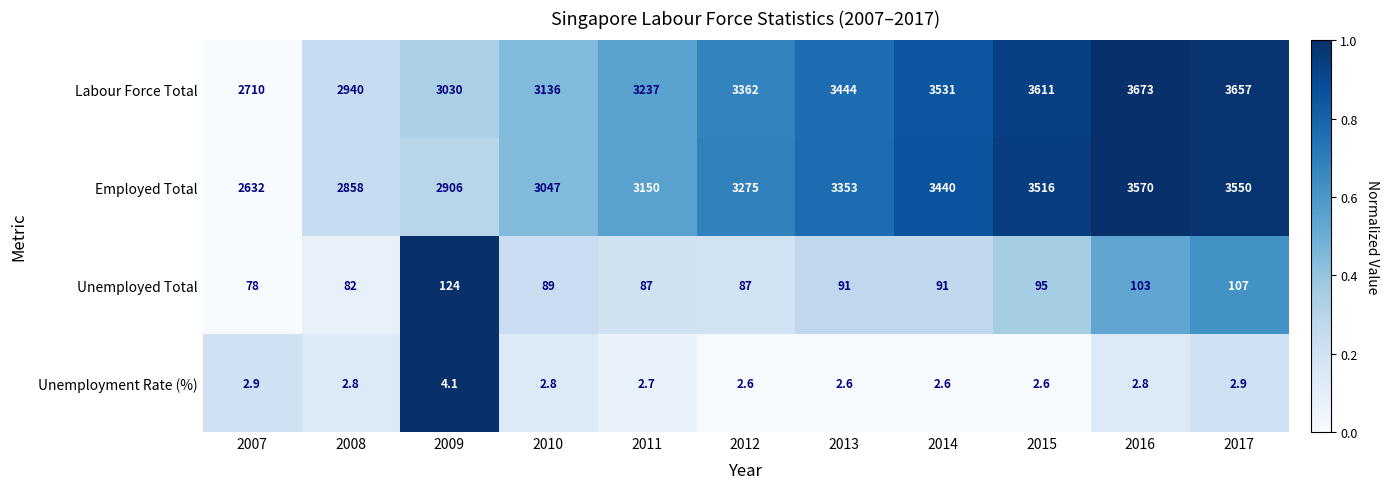

At 2015, list the series in order from largest to smallest.

Labour Force Total, Employed Total, Unemployed Total, Unemployment Rate (%)